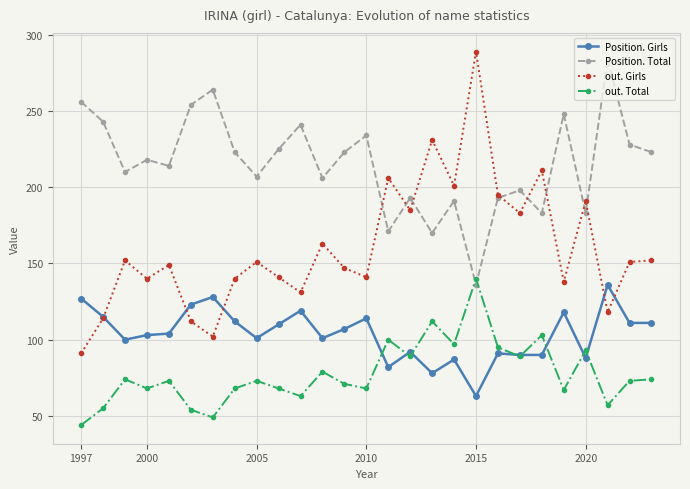

Rank the series by their average value, from highest to lowest.

Position. Total, out. Girls, Position. Girls, out. Total